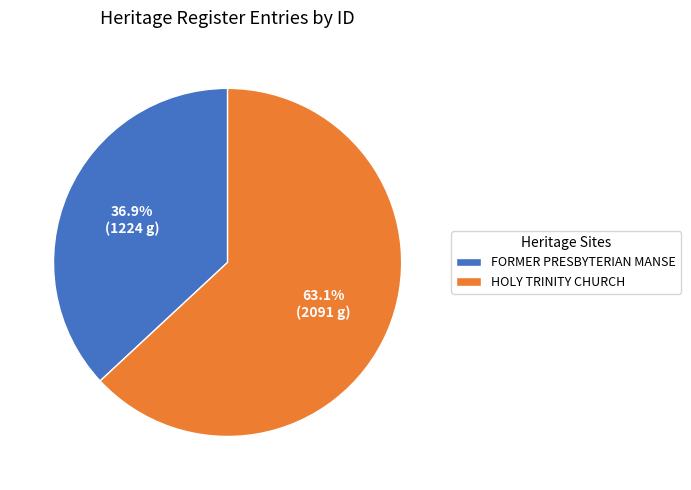

Which category has the biggest portion of the pie?

HOLY TRINITY CHURCH